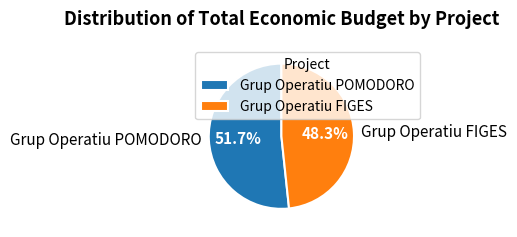

Is the sum of Grup Operatiu POMODORO and Grup Operatiu FIGES greater than half?

Yes